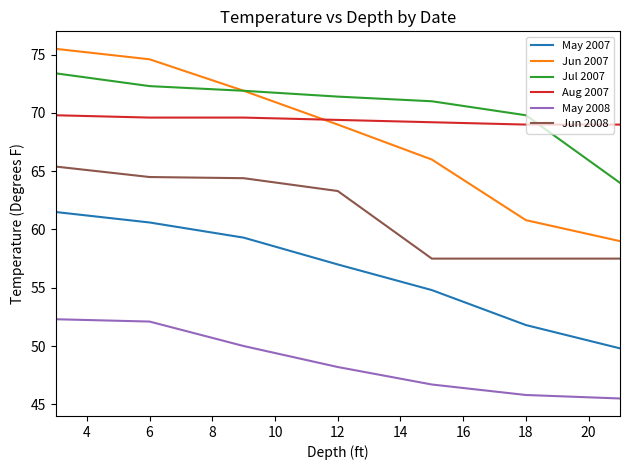

What are all the series names shown in the legend?

May 2007, Jun 2007, Jul 2007, Aug 2007, May 2008, Jun 2008